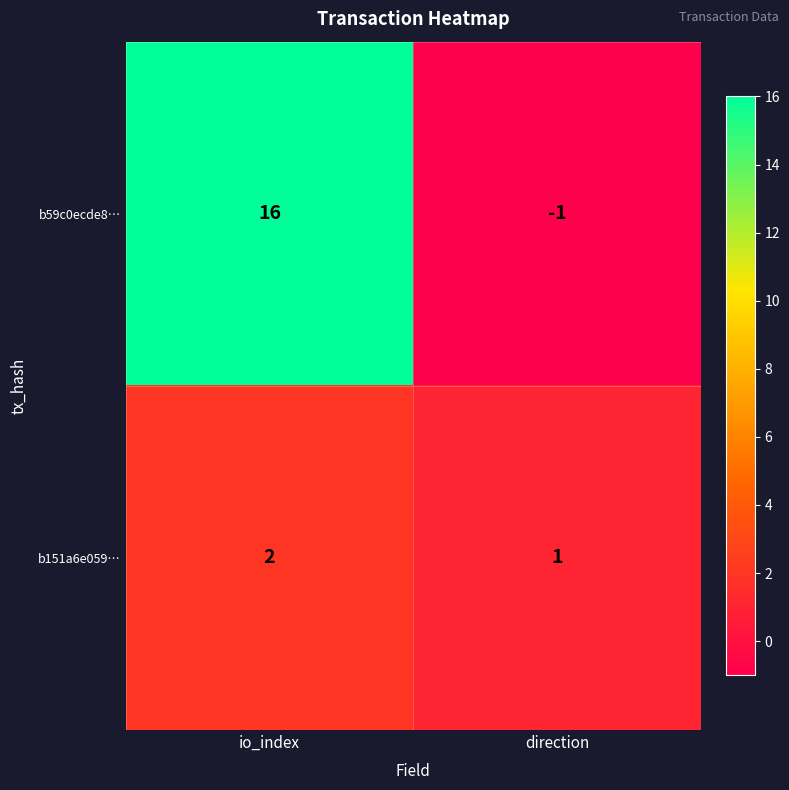

Where is b59c0ecde8… nearest to the value 7?

direction